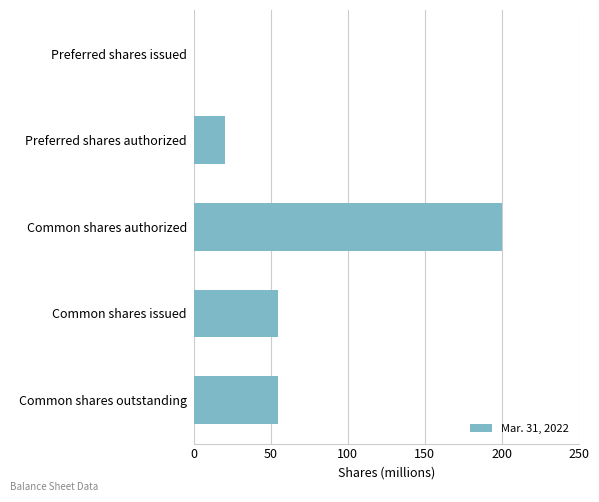

What is the greatest value displayed?

200.0